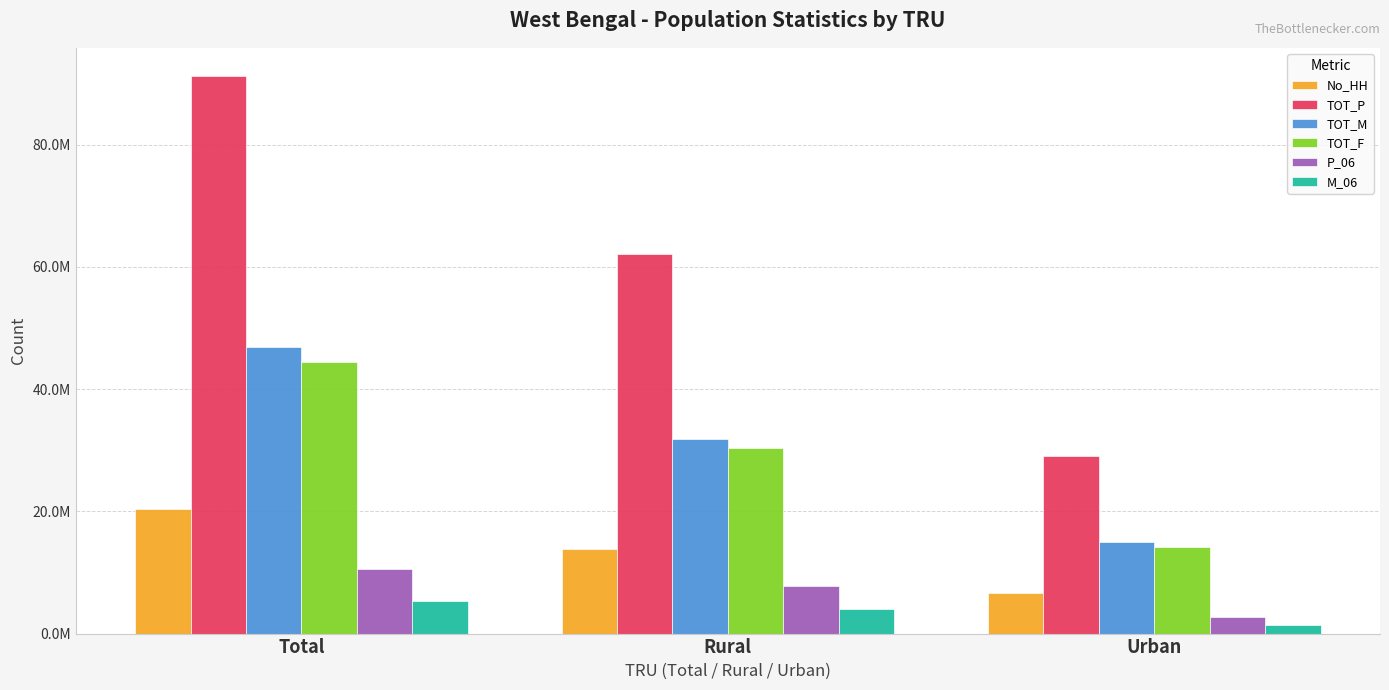

At which category does the chart reach its peak across all series?

Total